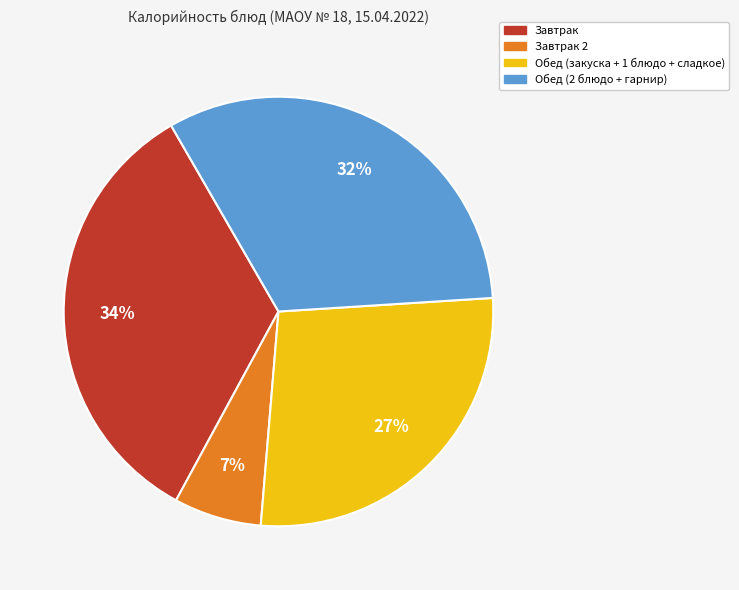

Does any single category account for the majority?

No